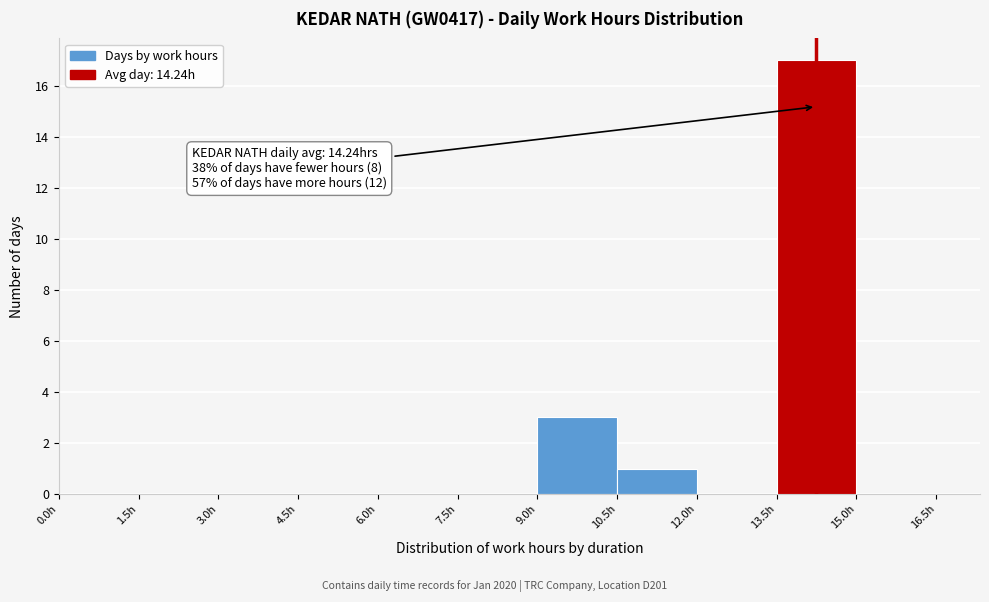

Which range on the x-axis has the tallest bar?

13.5 to 15.0